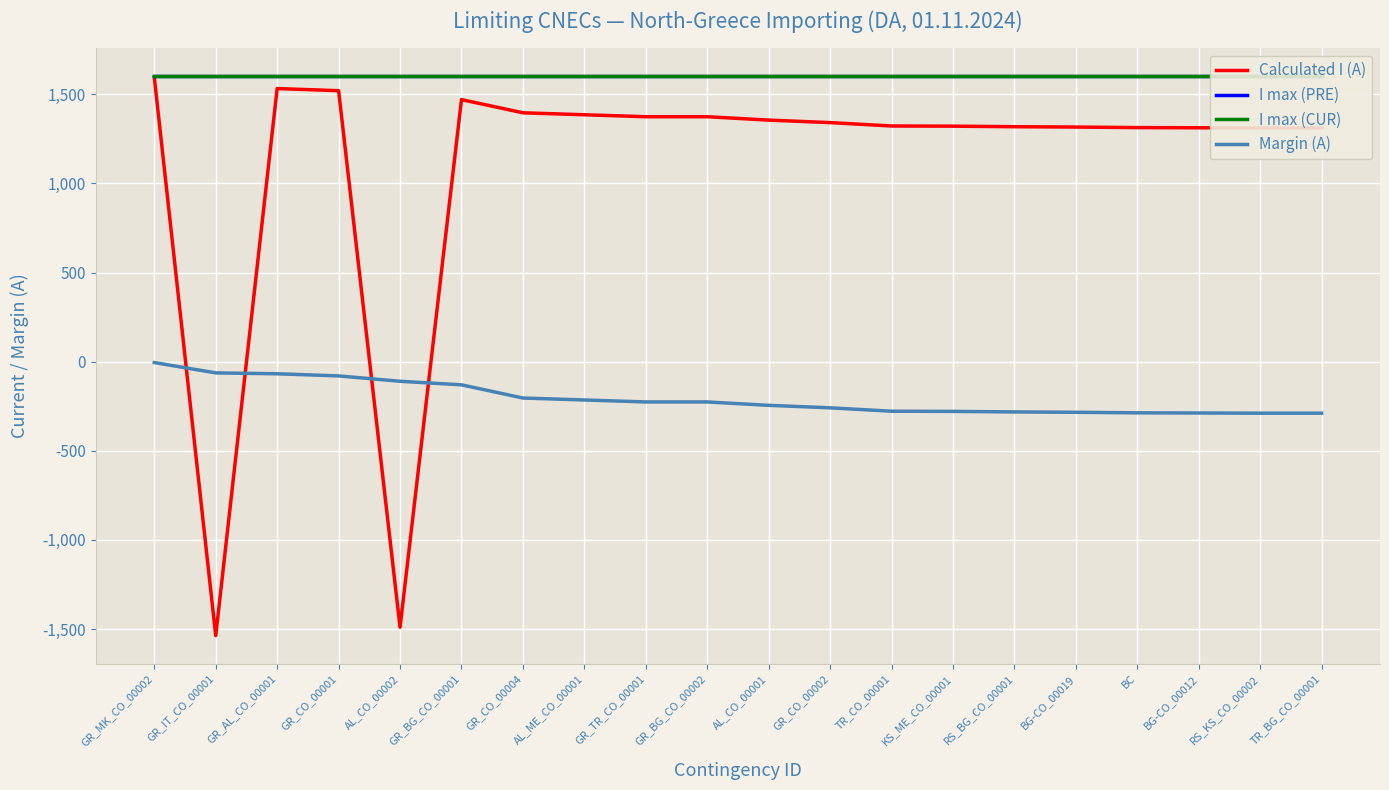

Read the Calculated I (A) value at GR_CO_00004.

1396